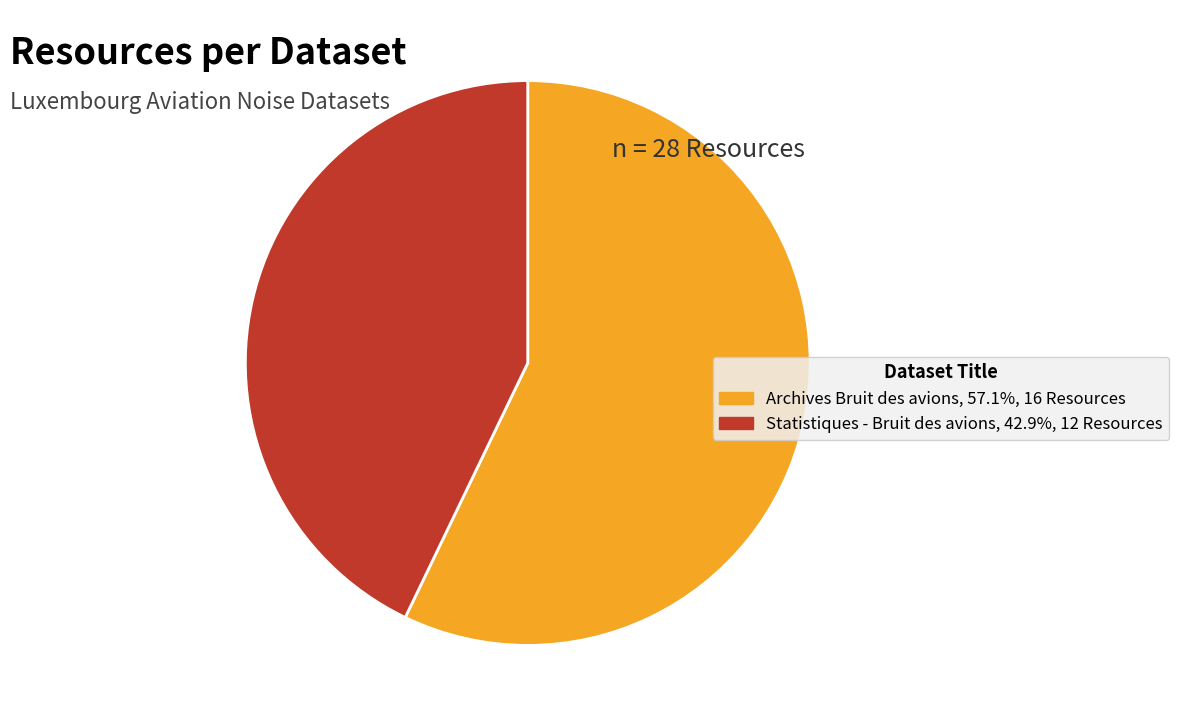

What is the ratio of the value at Archives Bruit des avions to the value at Statistiques - Bruit des avions?

1.3